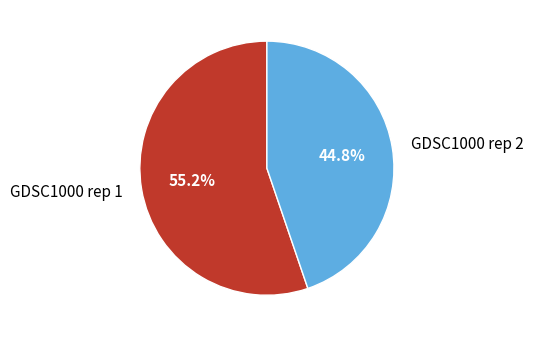

Approximately how many times larger is the value at GDSC1000 rep 2 compared to GDSC1000 rep 1?

0.8